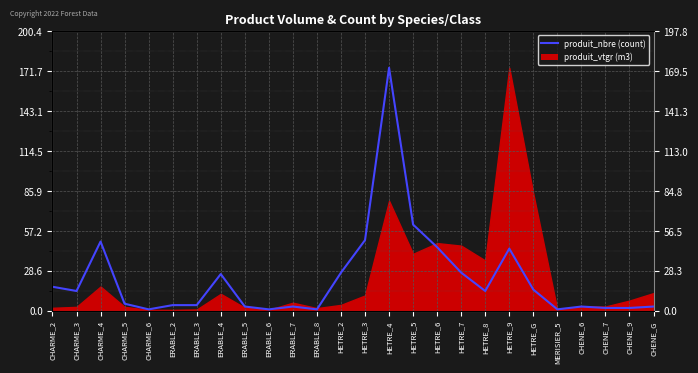

What is the difference between the values at ERABLE_3 and HETRE_7?

23.3